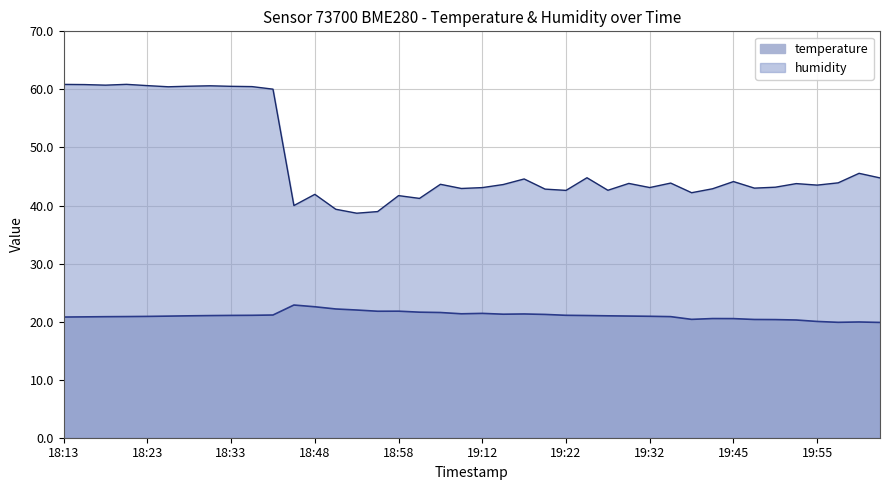

Which series changed the most between 18:13 and 18:58?

humidity